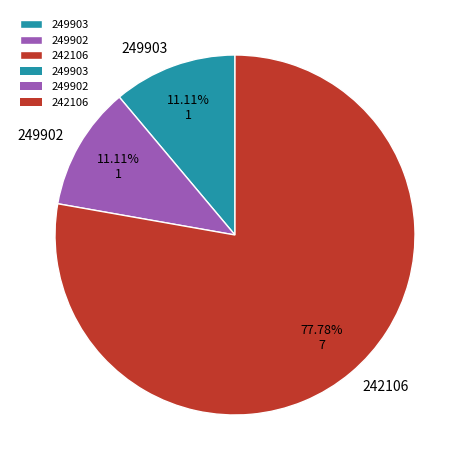

To the nearest percent, what is the average slice percentage?

33%